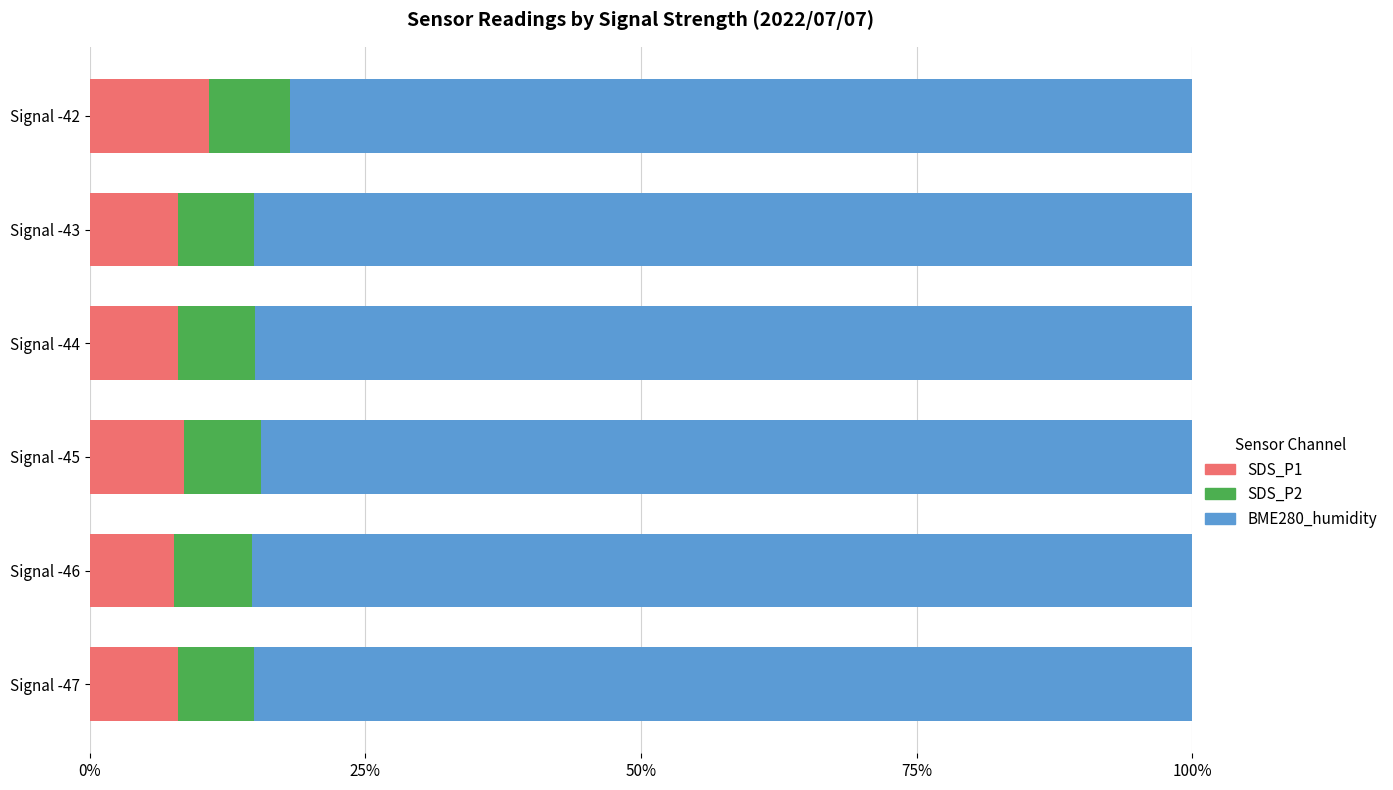

What is the lowest value of the SDS_P1 series?

7.7